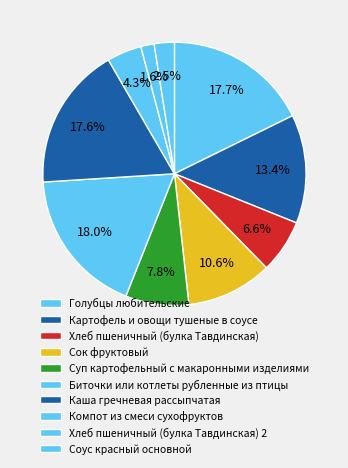

To the nearest percent, what percentage of the pie is Каша гречневая рассыпчатая?

18%